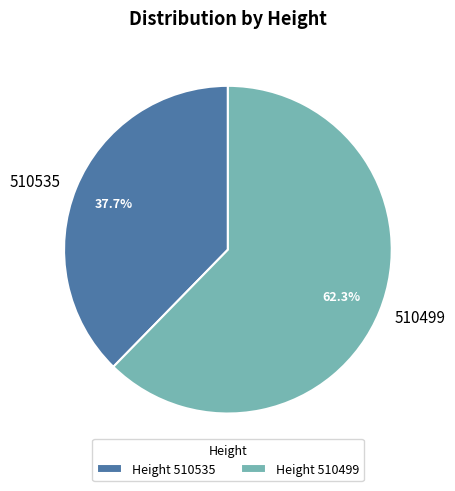

How much of the chart is everything except 510499?

37.7%